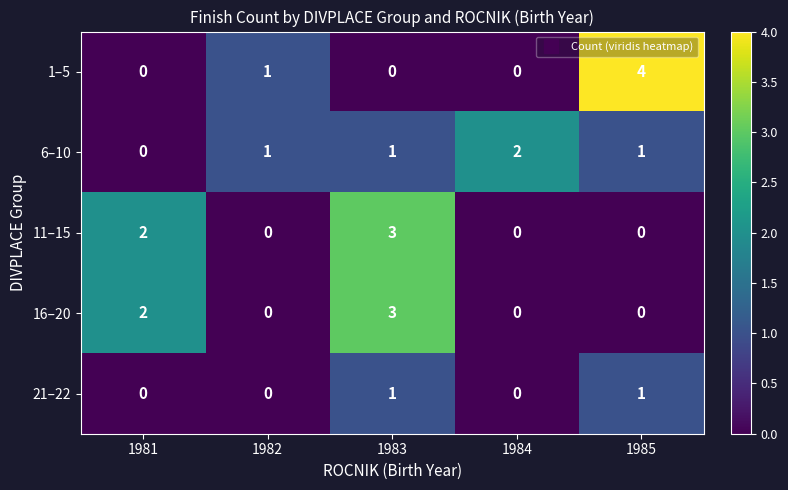

How many 1–5 values are between 0 and 1?

4